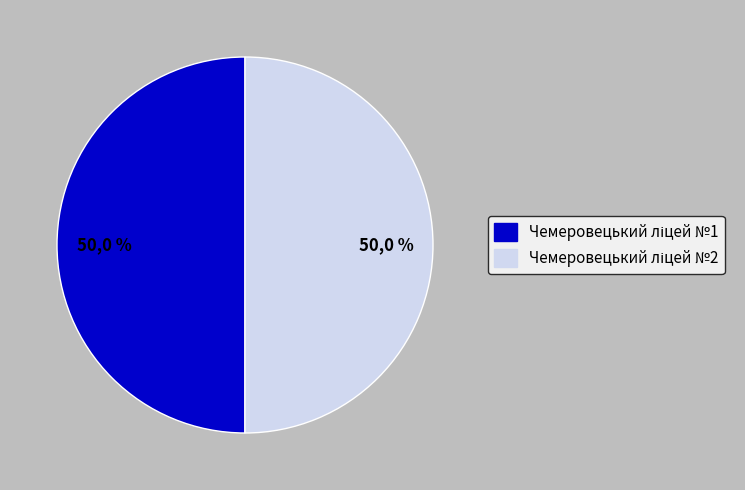

Which slice is the smallest?

Чемеровецький ліцей №1